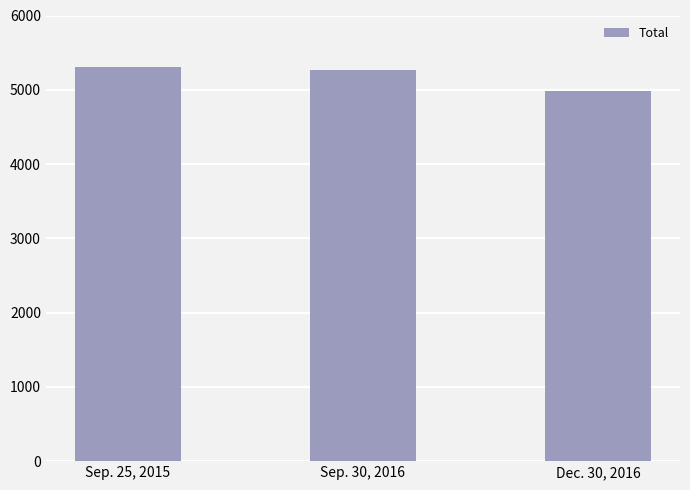

Reading left to right, list all the values displayed in this chart.

5311.2	5270.7	4984.3